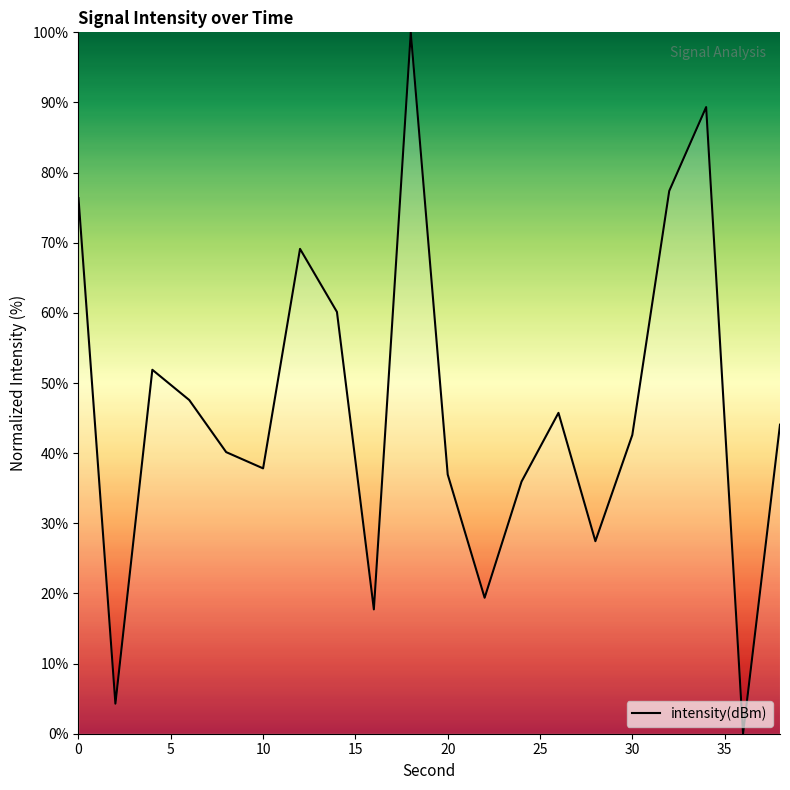

What is the difference between the maximum and minimum values?

100.0